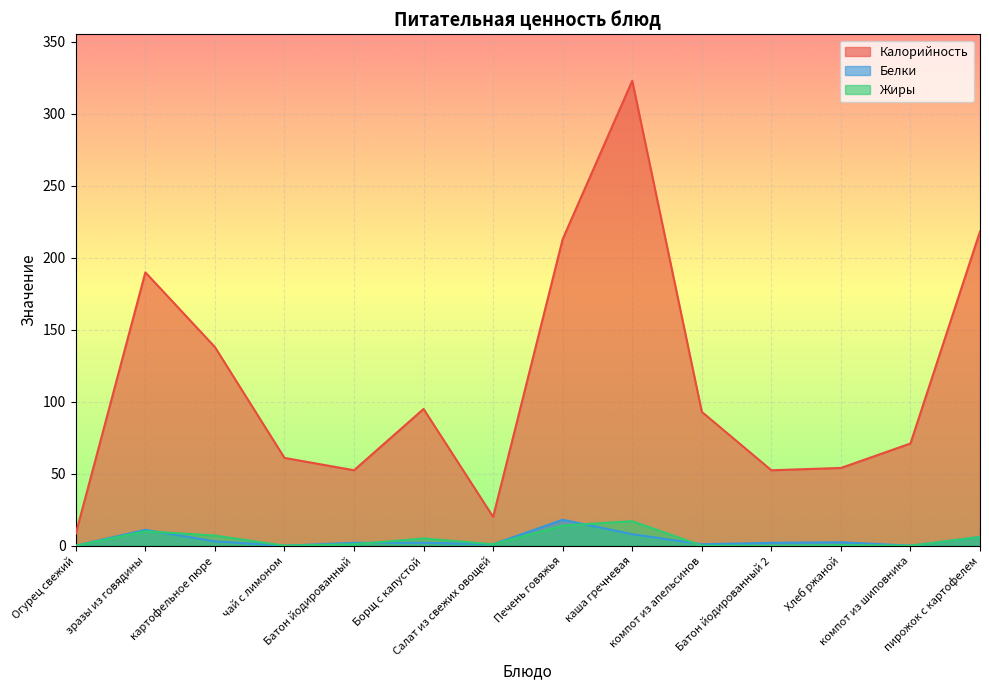

In Жиры, how many points are lower than both neighbors (excluding endpoints)?

3